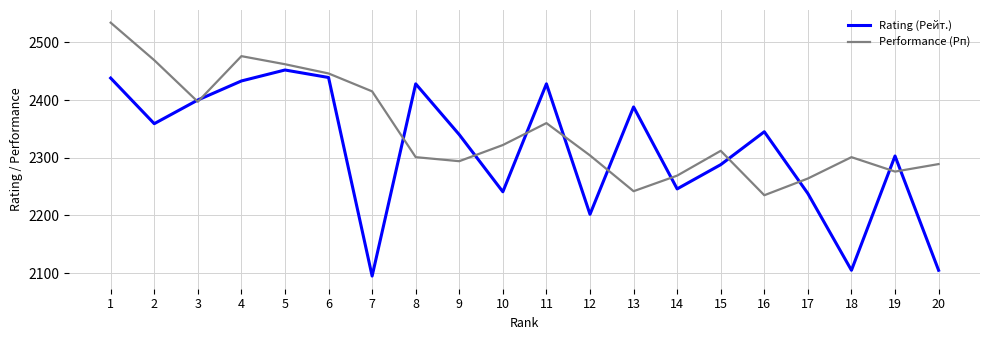

What is the difference between the Rating (Рейт.) values at 14 and 12?

44